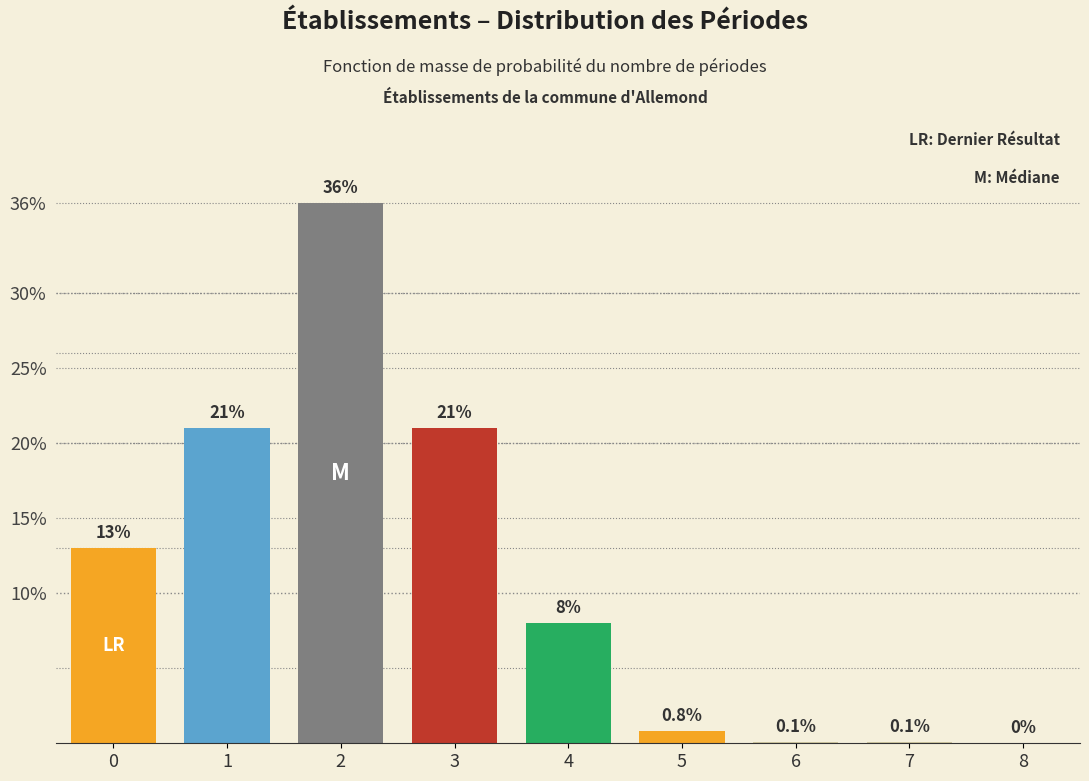

Reading right to left, extract all data points from this chart.

8=0.0	7=0.1	6=0.1	5=0.8	4=8.0	3=21.0	2=36.0	1=21.0	0=13.0